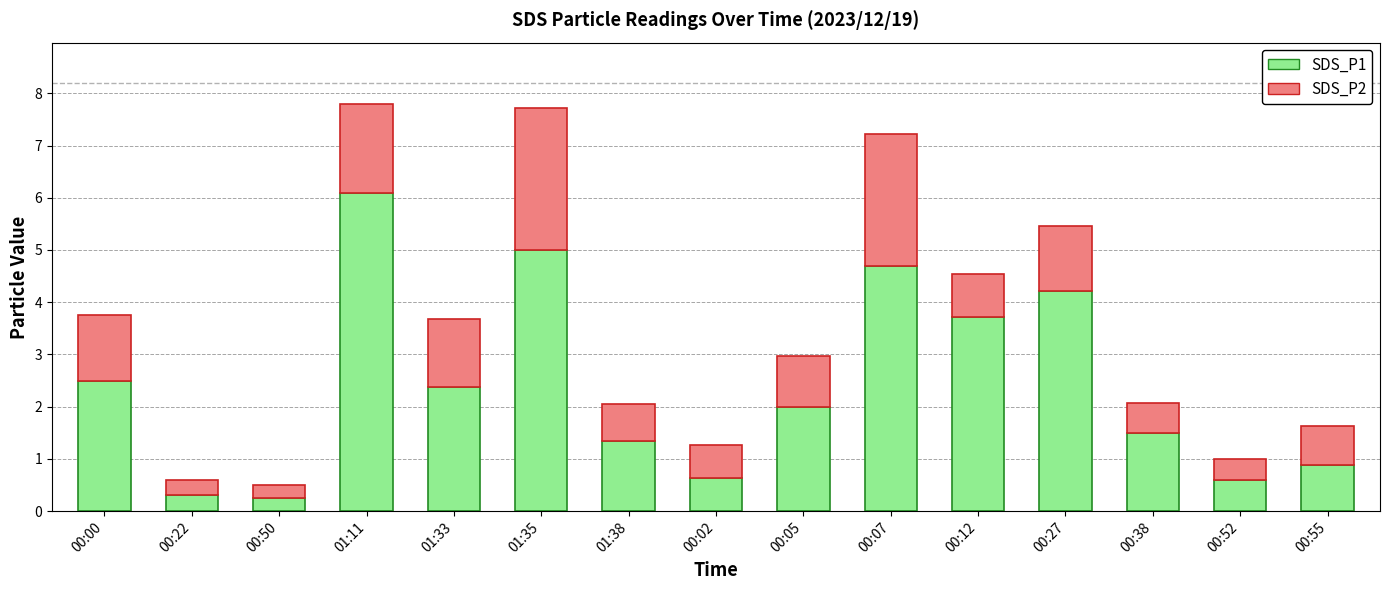

Is it true that SDS_P1 equals 0.5 at 01:38?

False